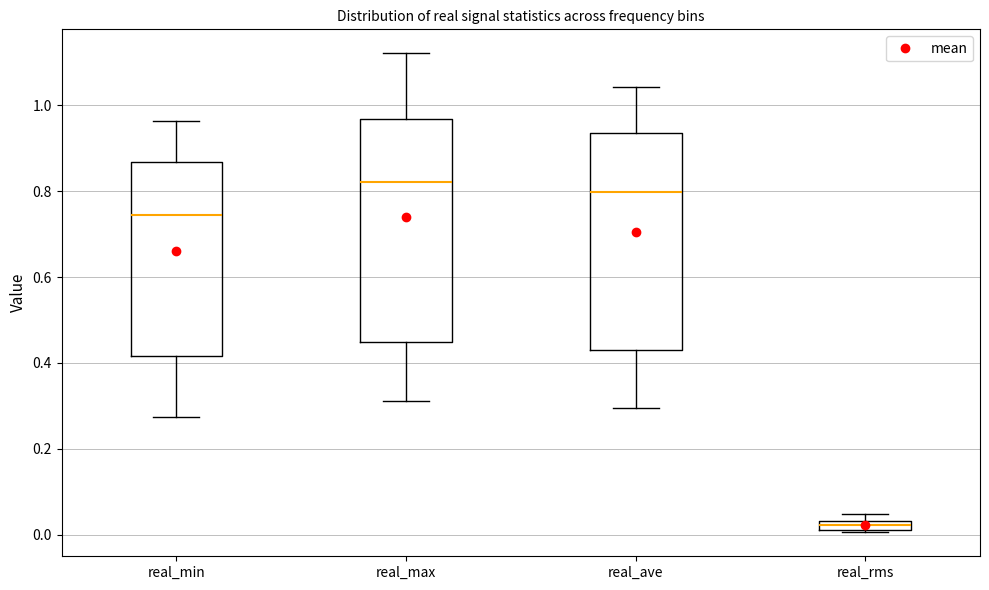

Where does the upper whisker of the box for real_ave end on the y-axis? The values are not printed on the chart, so give them approximately, as read against the axis.

1.04